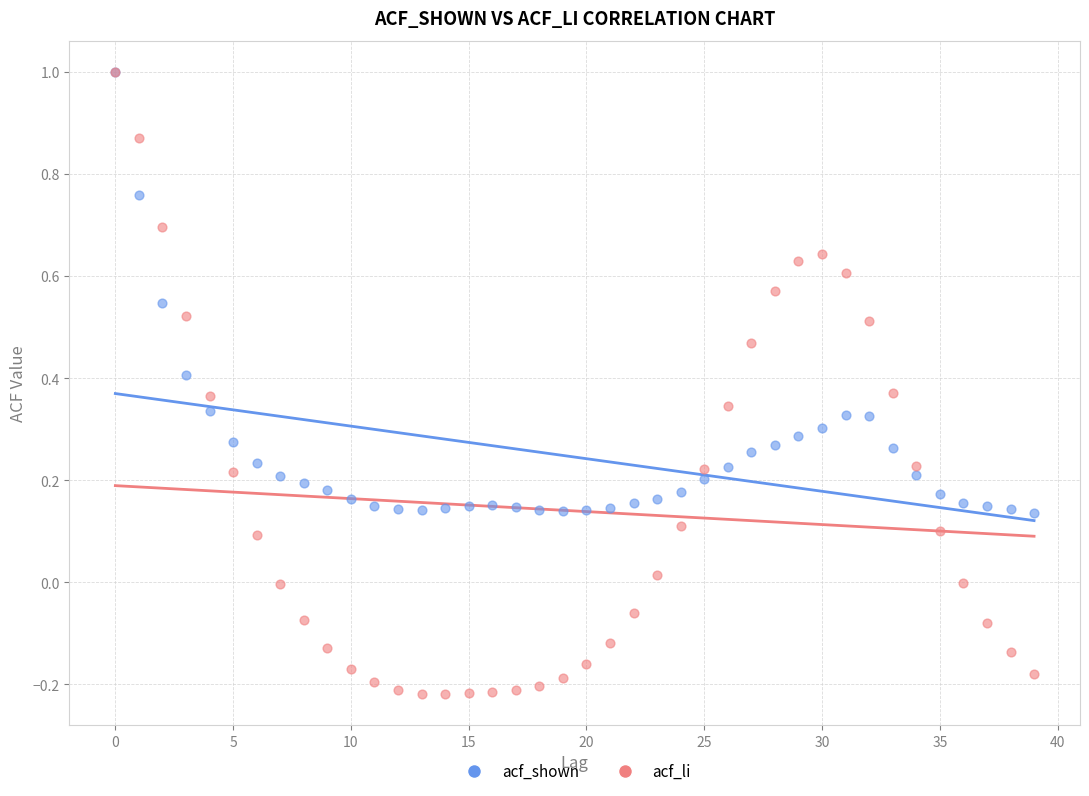

What are all the series names shown in the legend?

acf_shown, acf_li